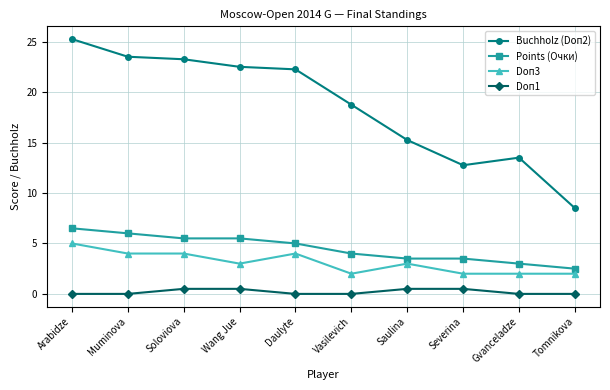

The value of Buchholz (Doп2) at Saulina is 25.2. True or false?

False